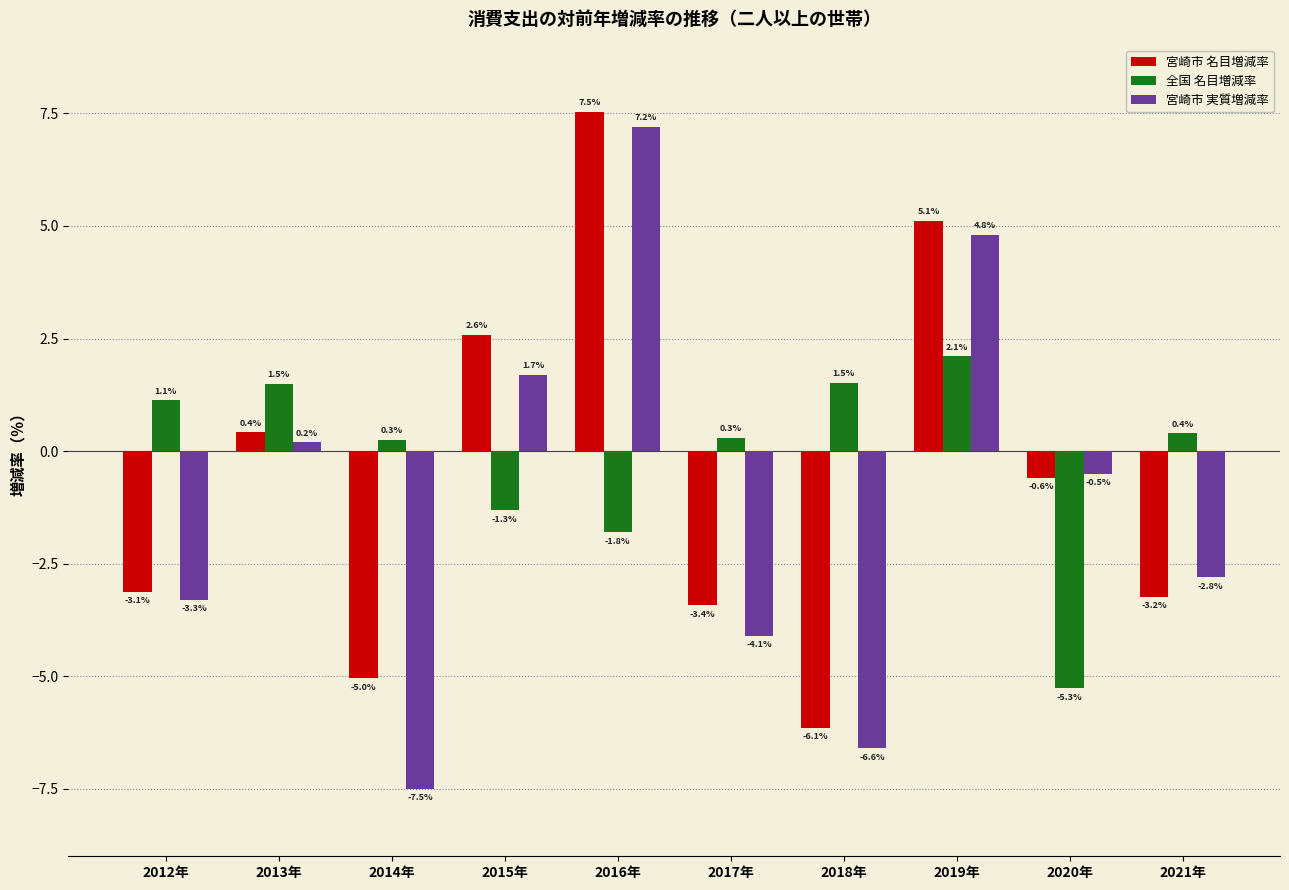

Is it true that 宮崎市 実質増減率 equals 0.2 at 2013年?

True